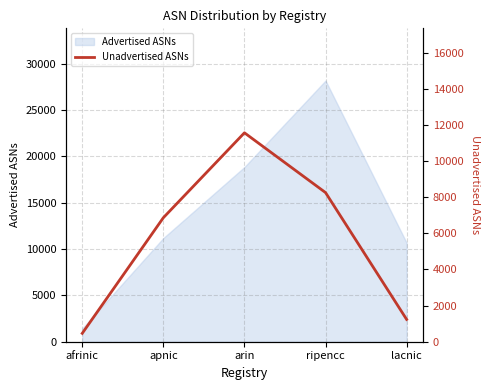

The value at afrinic is 464. True or false?

True